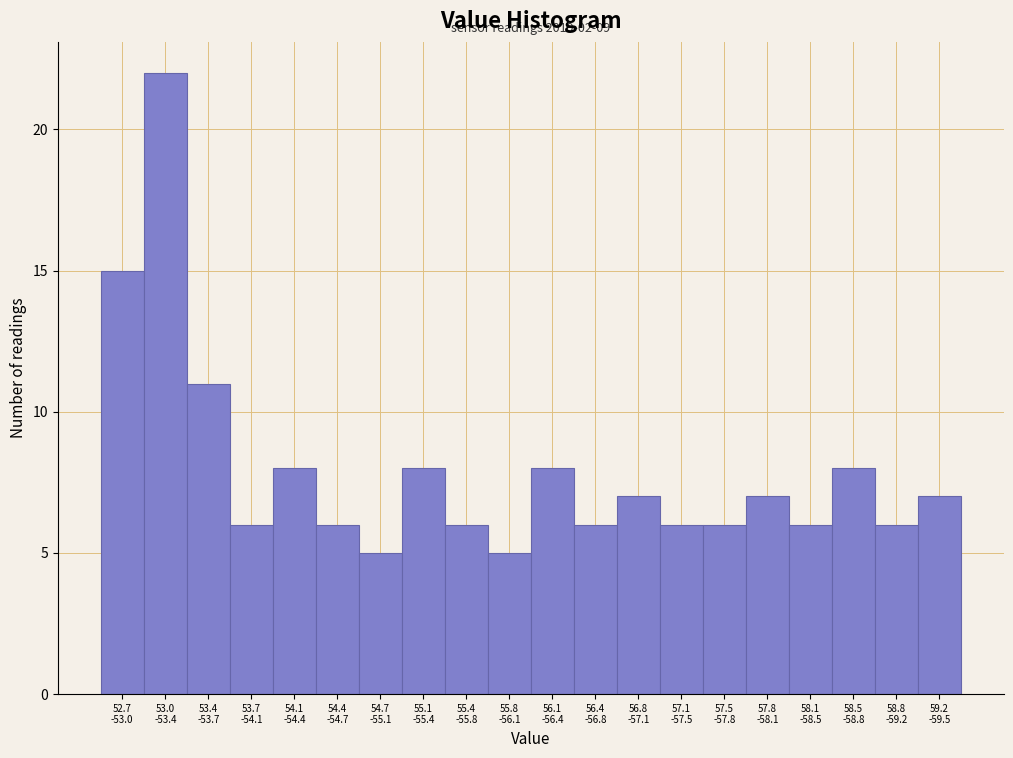

Reading left to right, extract all data points from this chart.

15	22	11	6	8	6	5	8	6	5	8	6	7	6	6	7	6	8	6	7